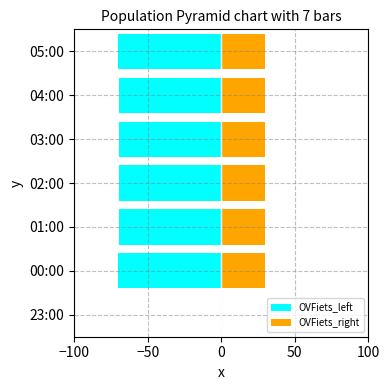

Rank the series at 05:00 from highest to lowest value.

OVFiets_right, OVFiets_left